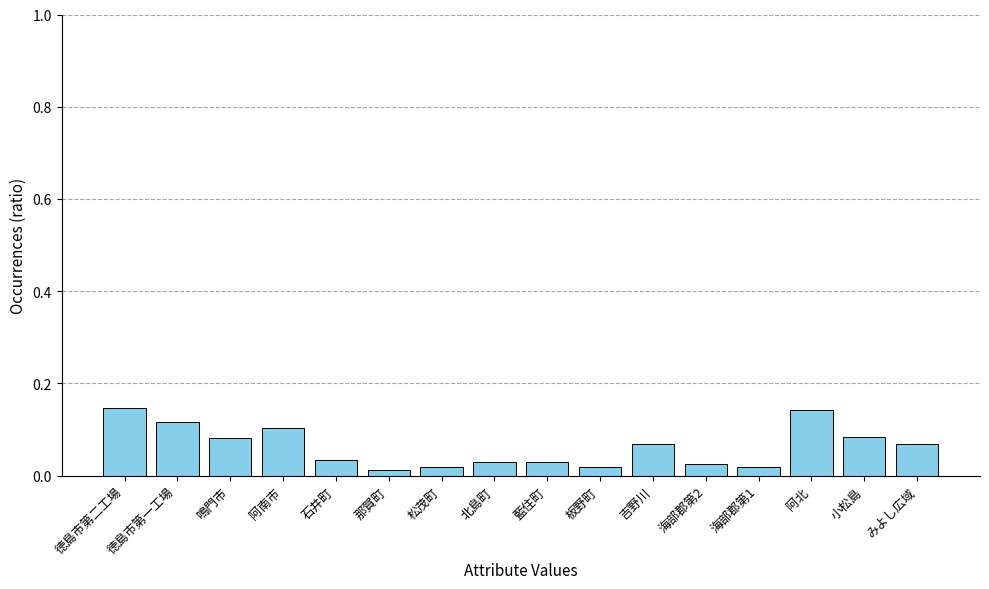

What is the label of the 2nd bar from the left?

徳島市第一工場